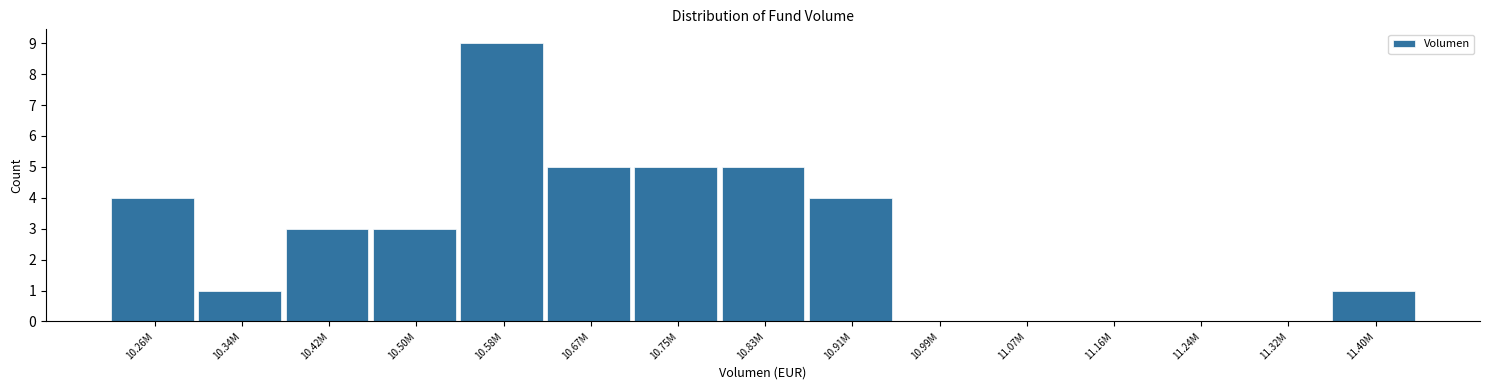

Reading left to right, list all the values displayed in this chart.

10.26M=4	10.34M=1	10.42M=3	10.50M=3	10.58M=9	10.67M=5	10.75M=5	10.83M=5	10.91M=4	10.99M=0	11.07M=0	11.16M=0	11.24M=0	11.32M=0	11.40M=1